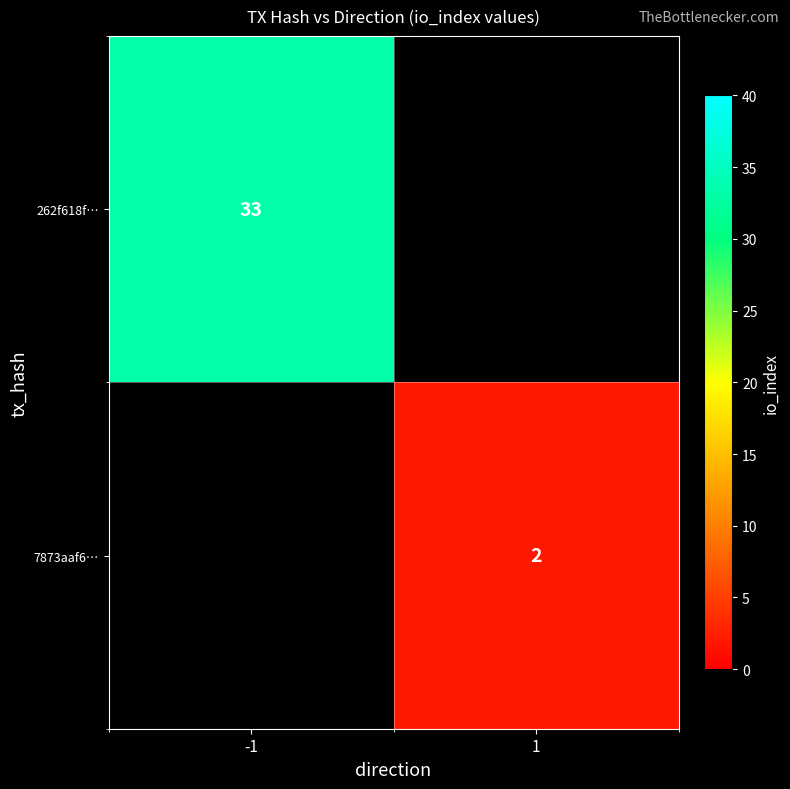

The value of 7873aaf6… at 1 is 2. True or false?

True